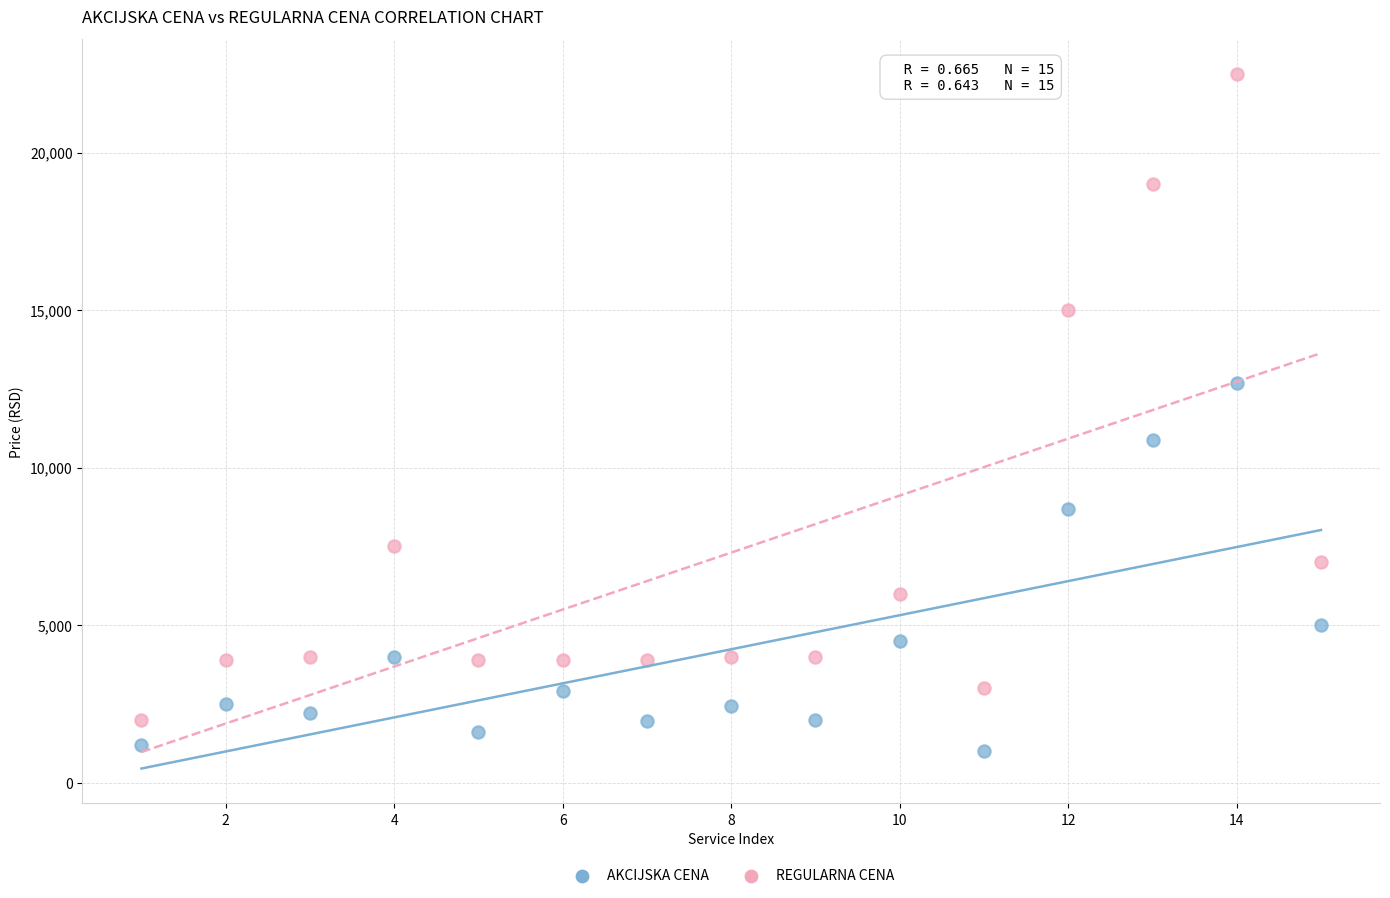

Across all data points, what is the range of Y values (max minus min)?

21500